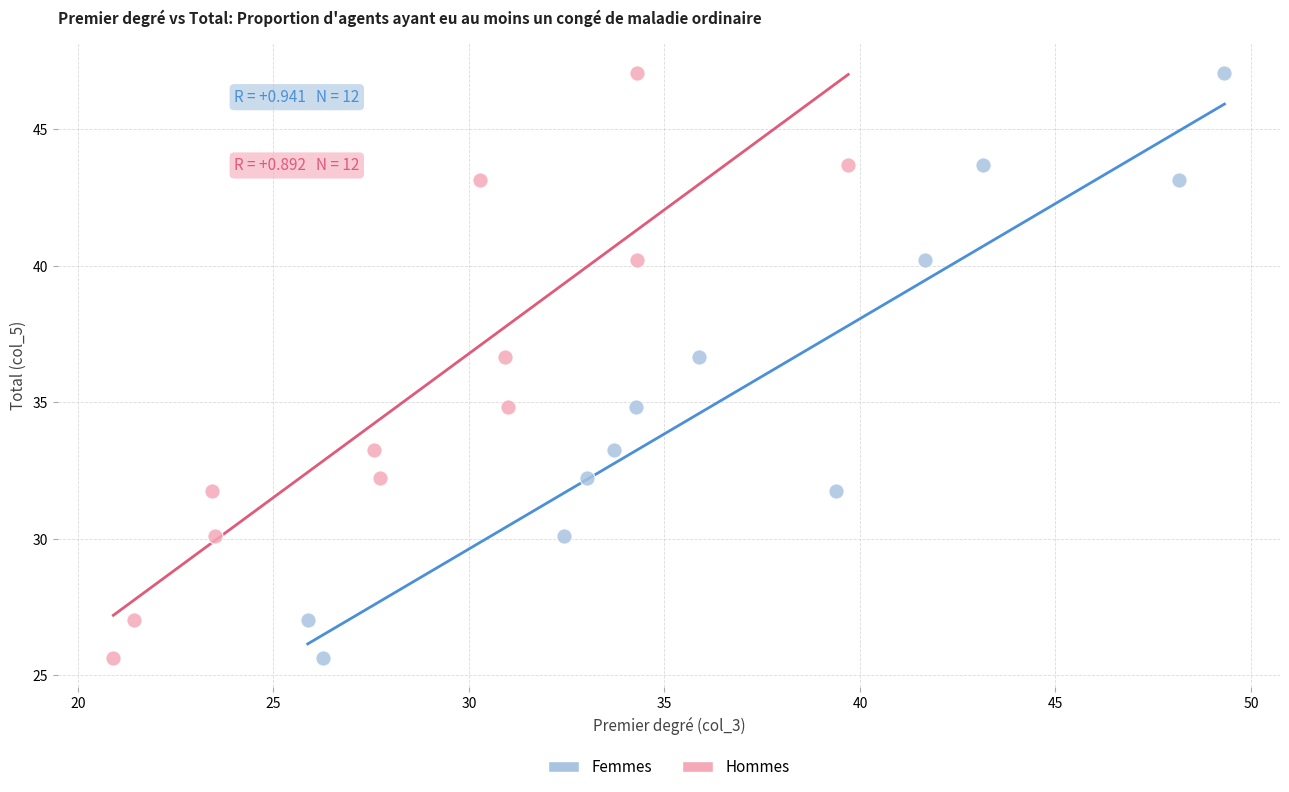

What are all the series names shown in the legend?

Femmes, Hommes